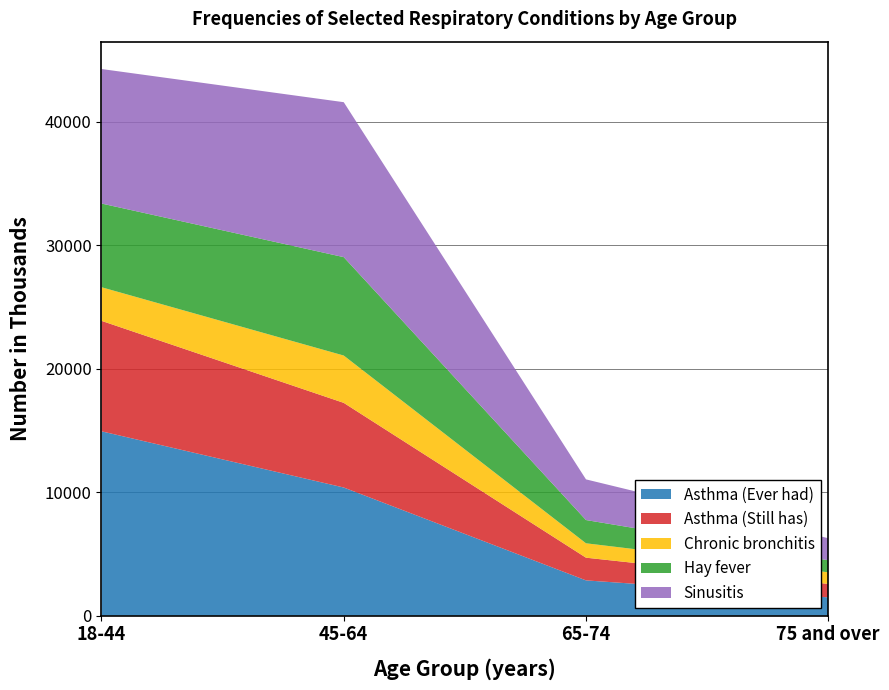

Reading left to right, transcribe all the data shown in this chart.

Asthma (Ever had): 14929	10380	2863	1489
Asthma (Still has): 8943	6852	1837	1088
Chronic bronchitis: 2721	3831	1165	940
Hay fever: 6774	7965	1882	975
Sinusitis: 10889	12542	3291	1783